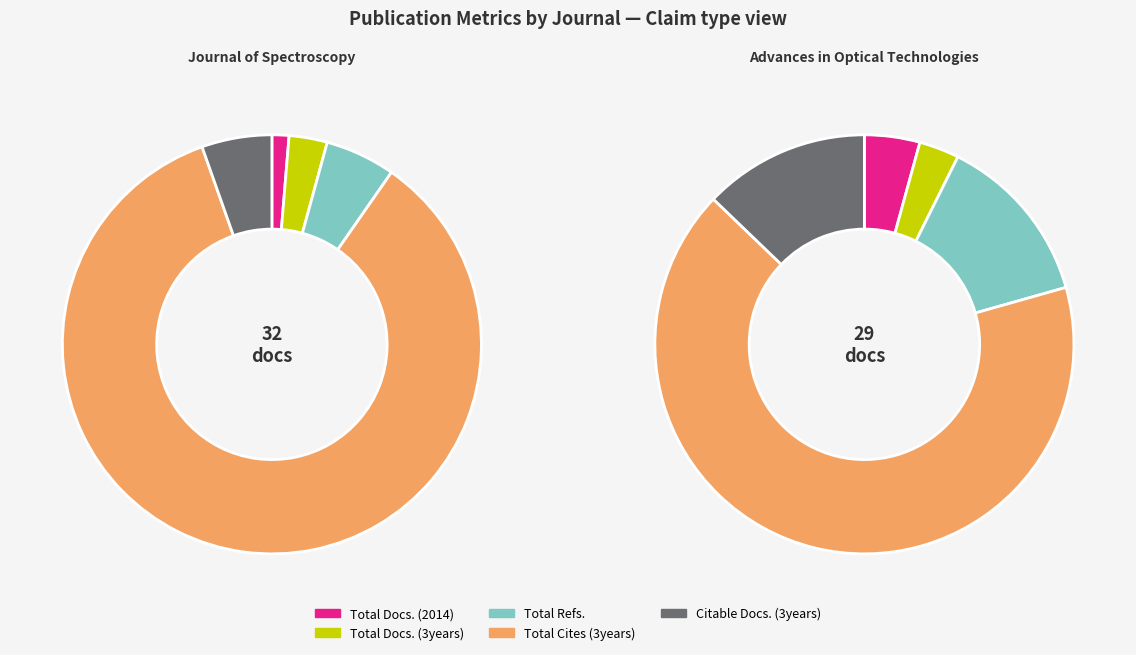

To the nearest percent, what is the combined percentage of Advances in Optical Technologies and Journal of Spectroscopy?

100%